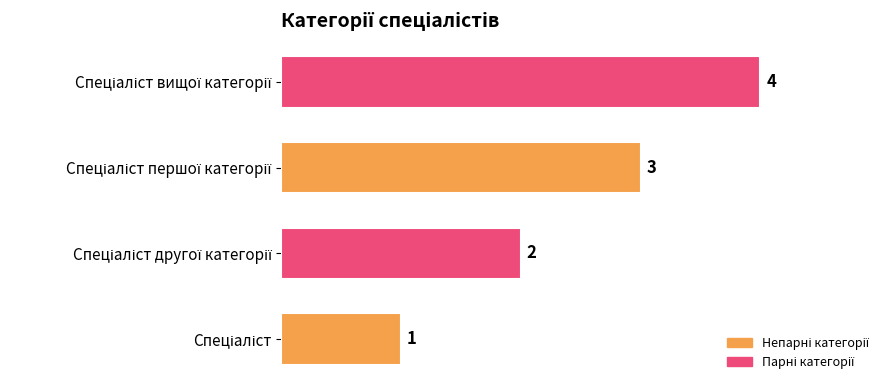

What is the sum of all values?

10